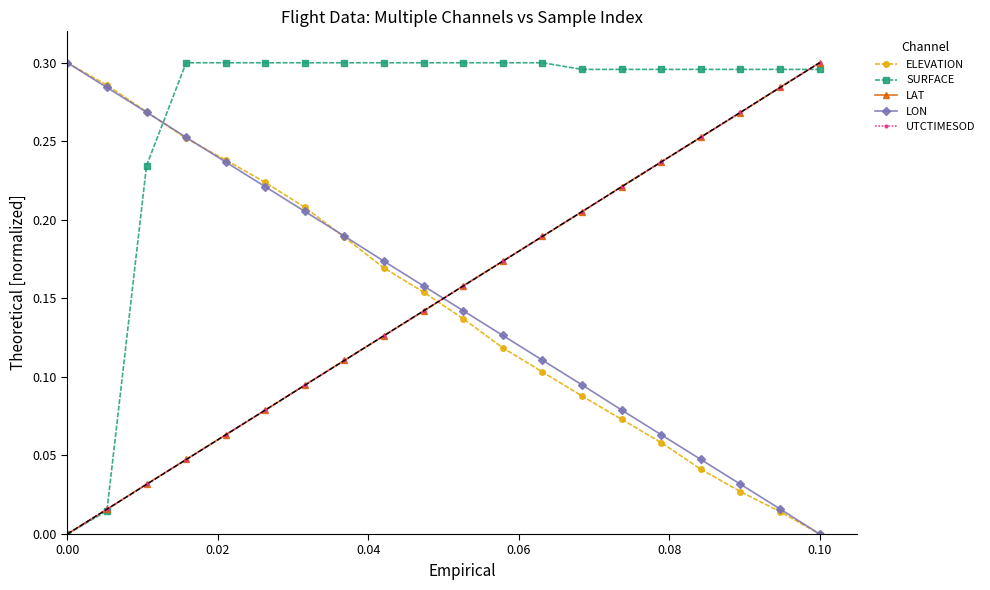

What are all the series names shown in the legend?

ELEVATION, SURFACE, LAT, LON, UTCTIMESOD